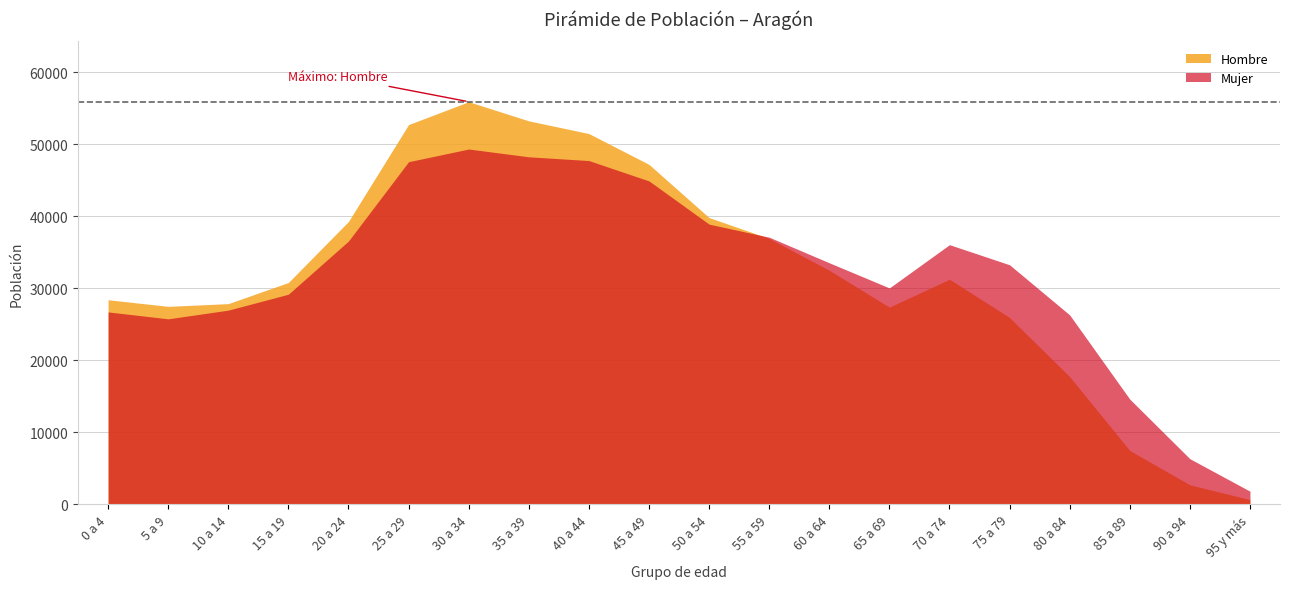

What is the difference between the Mujer values at 10 a 14 and 75 a 79?

6298